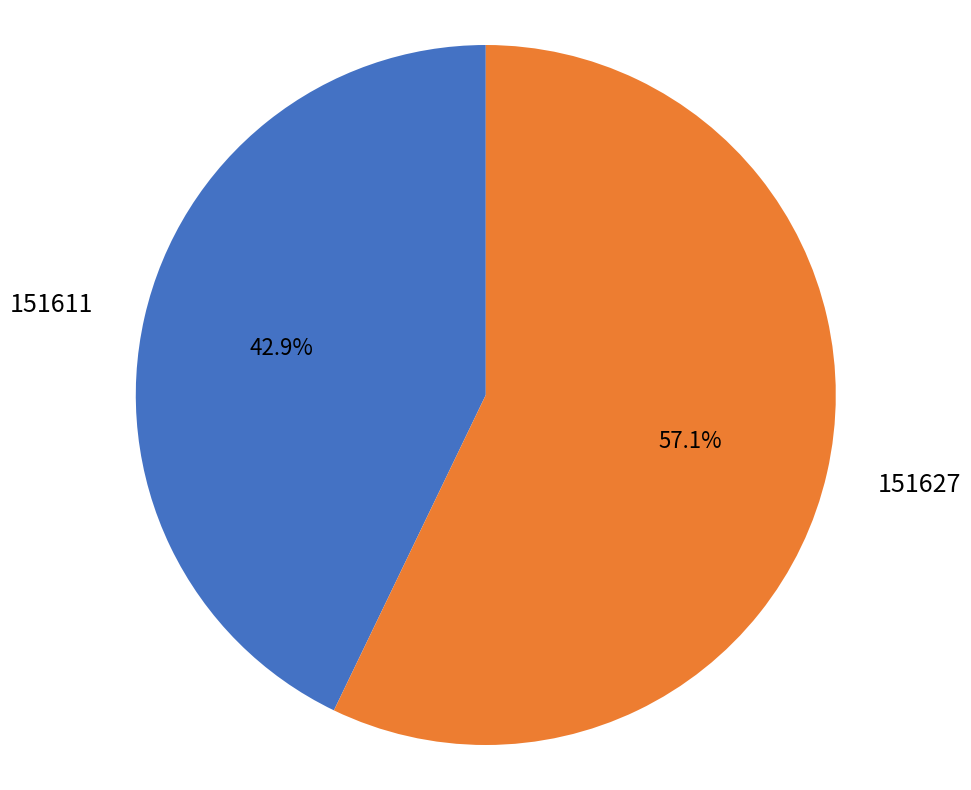

Count the number of slices in the pie.

2